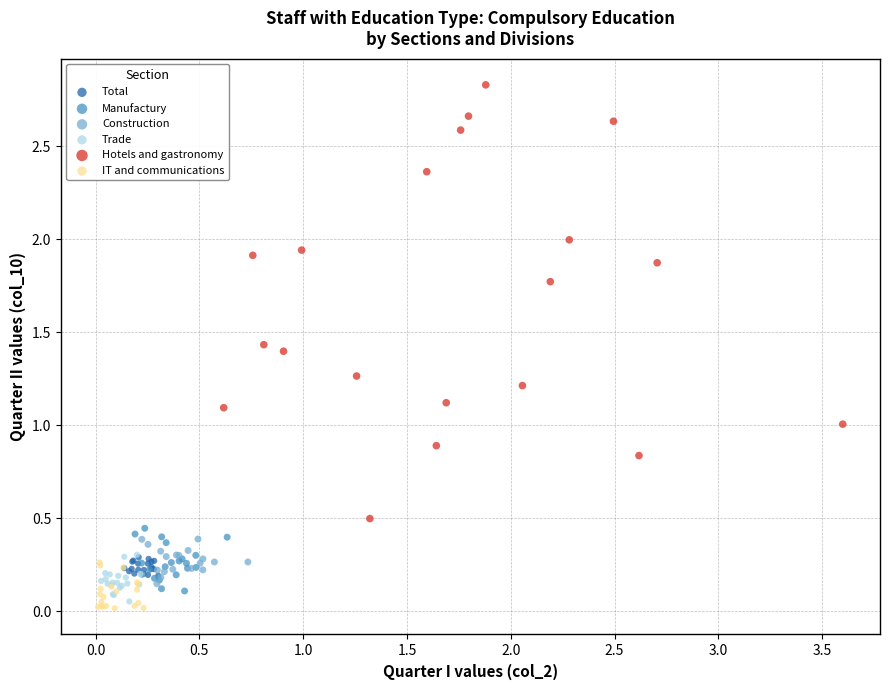

Which series has the largest Y range (max minus min)?

Hotels and gastronomy